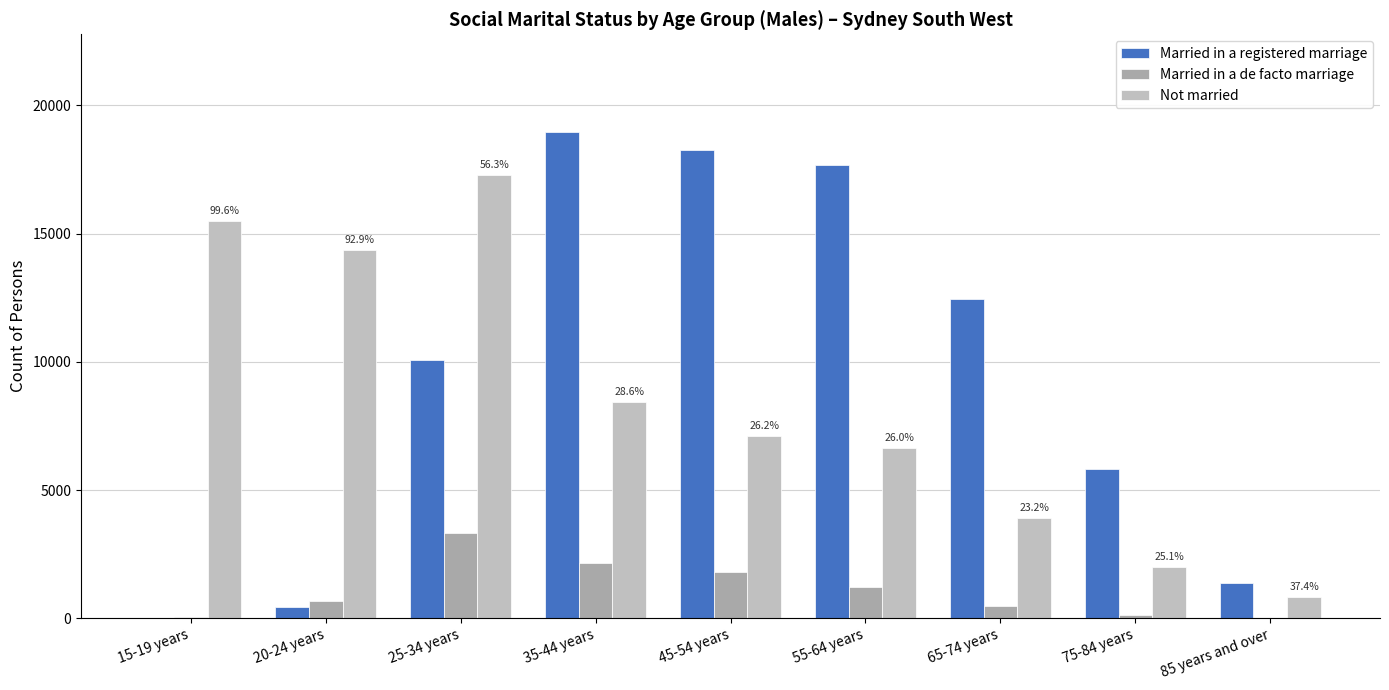

Which series has the widest spread of values?

Married in a registered marriage